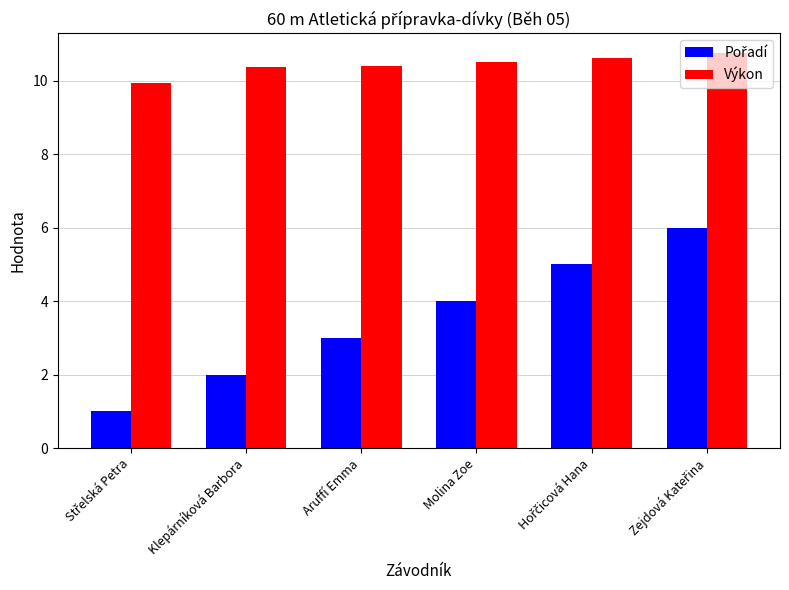

True or false: Výkon has a value of 14.3 at Molina Zoe.

False